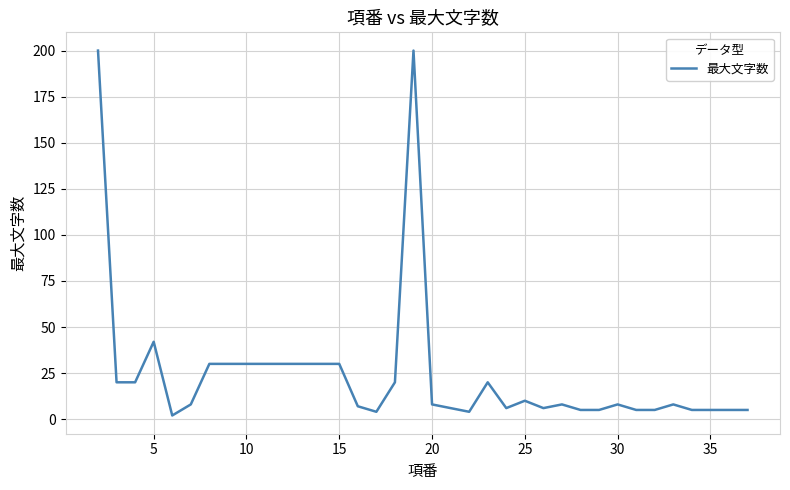

What is the difference between the maximum and minimum values?

198